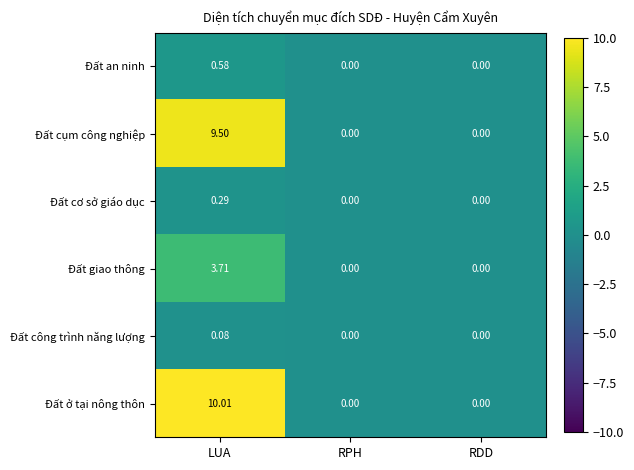

At which category is the sum across all series the highest?

LUA